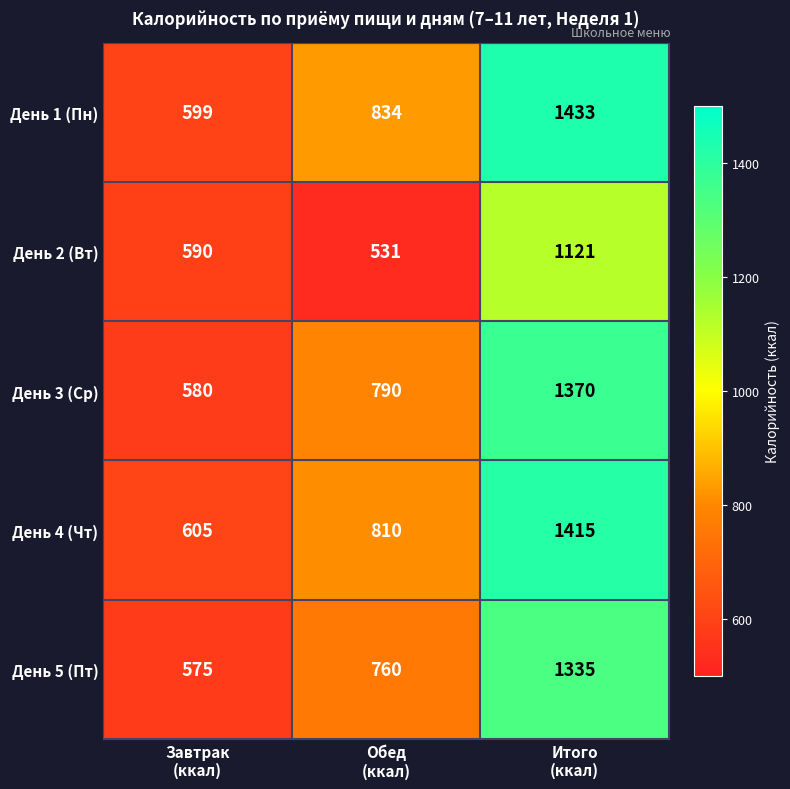

What is the maximum value shown in the chart?

1433